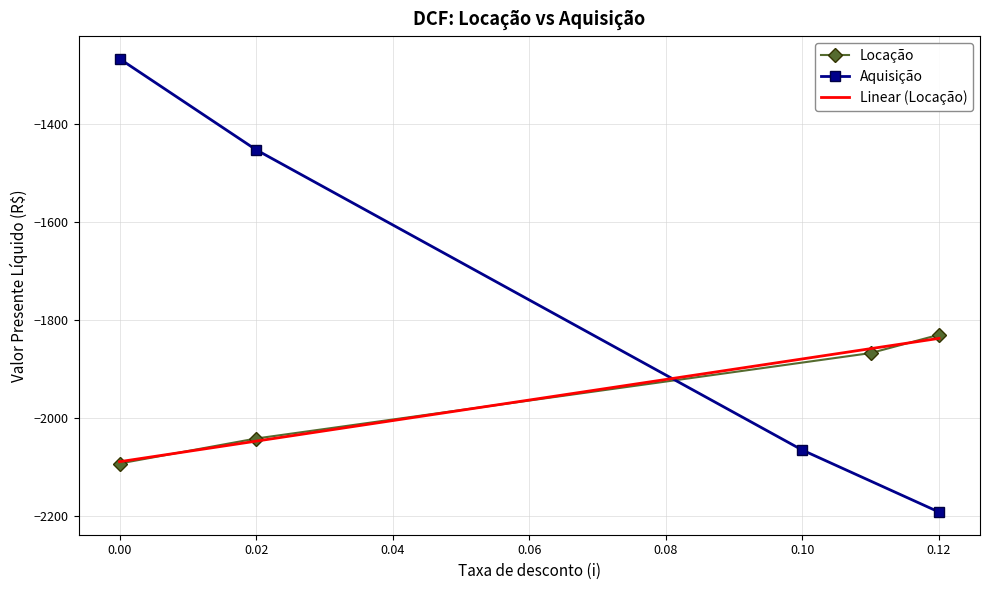

What is the difference between the maximum and second lowest values in the Locação series?

211.6